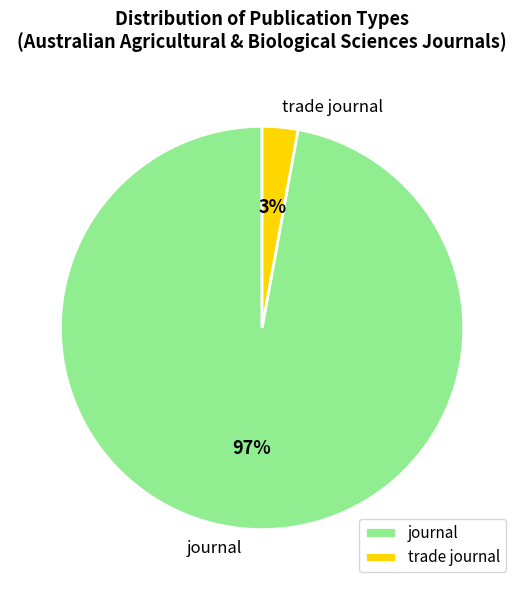

How many segments does this pie chart have?

2